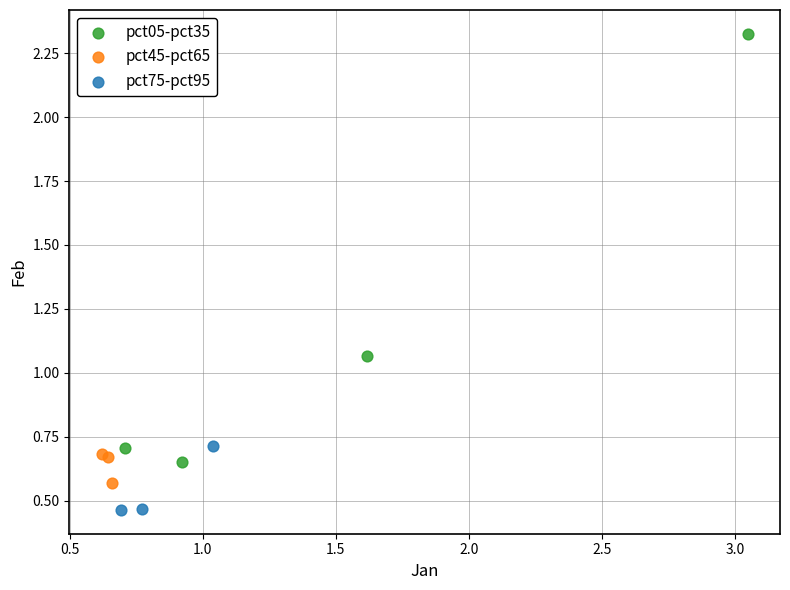

Which series has the largest Y range (max minus min)?

pct05-pct35